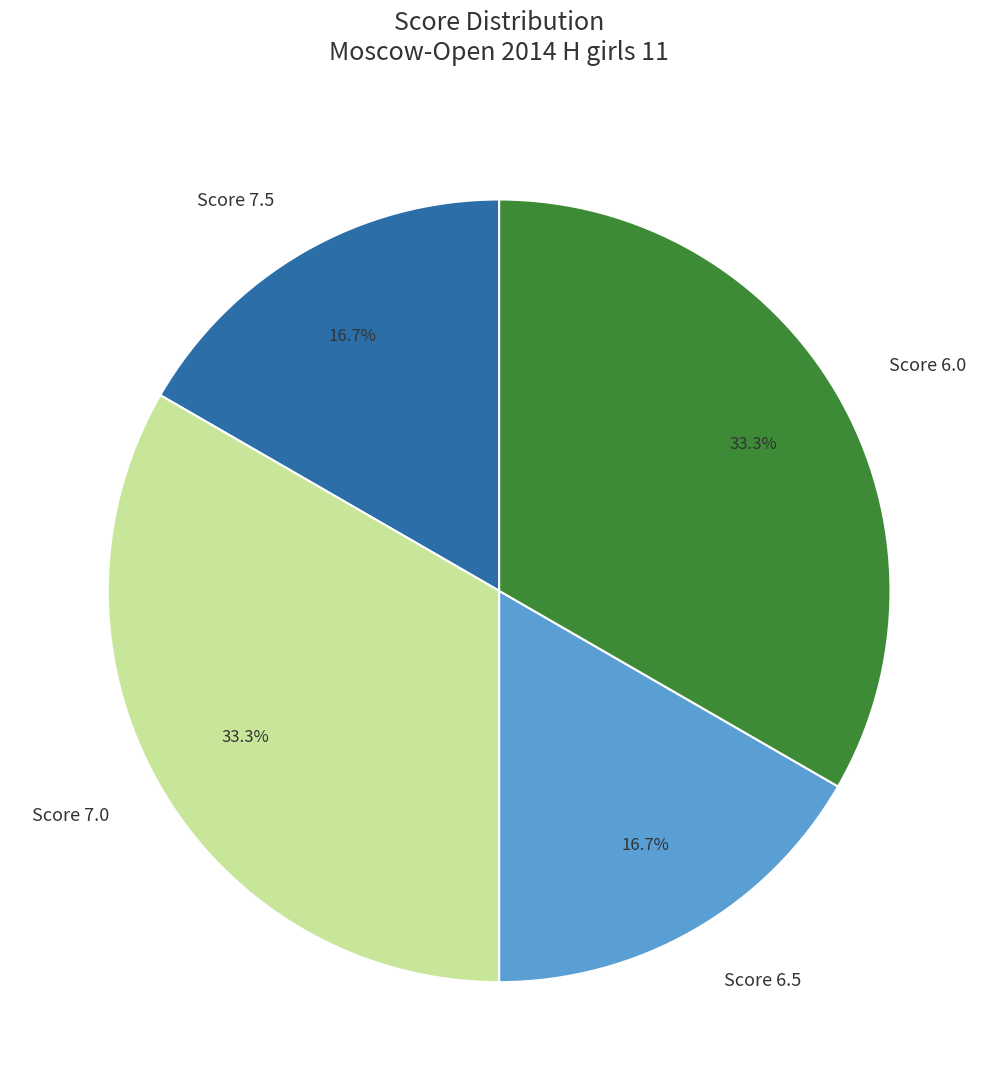

Combined, what portion of the pie is Score 7.0 and Score 7.5?

50.0%